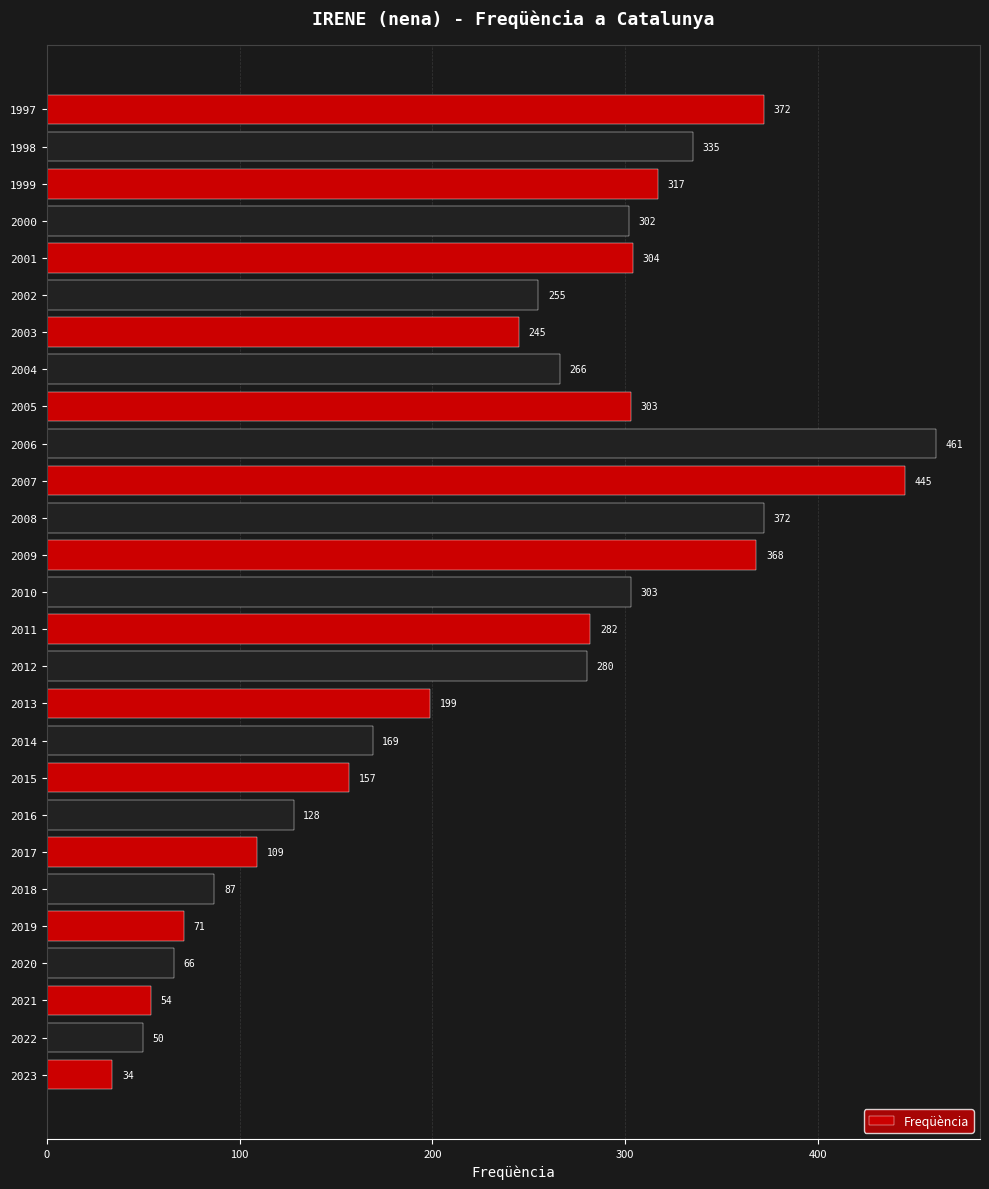

What is the sum of the values at 2010 and 2013?

502